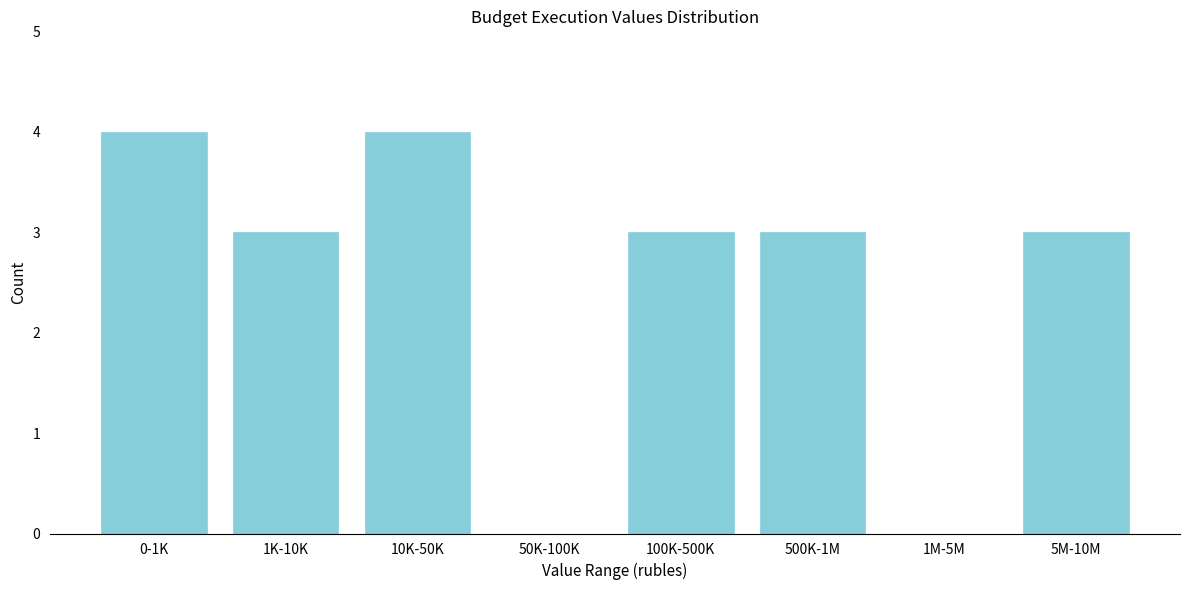

Reading left to right, transcribe all the data shown in this chart.

0-1K=4	1K-10K=3	10K-50K=4	50K-100K=0	100K-500K=3	500K-1M=3	1M-5M=0	5M-10M=3